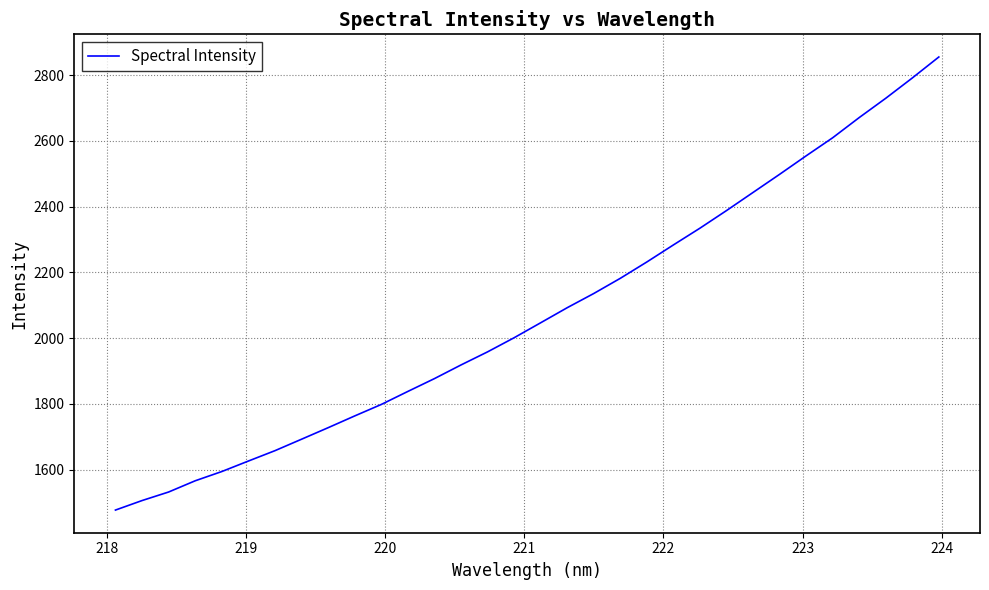

What is the difference between the maximum and minimum values?

1377.9